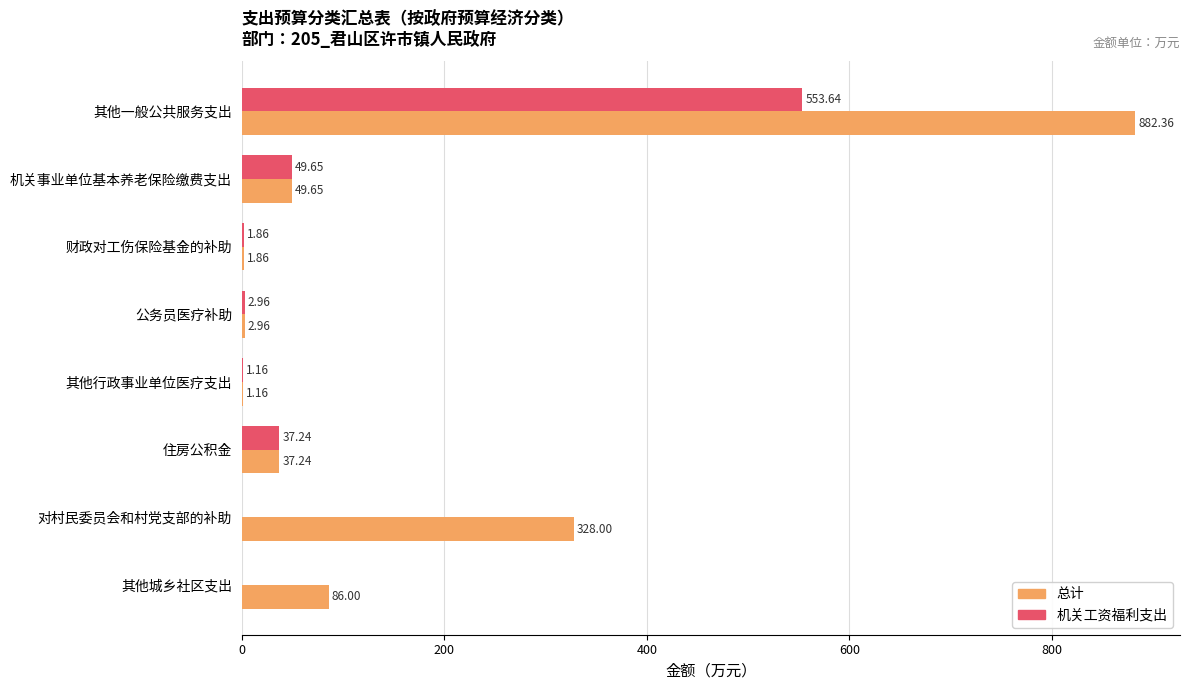

At which category is the sum across all series the highest?

其他一般公共服务支出